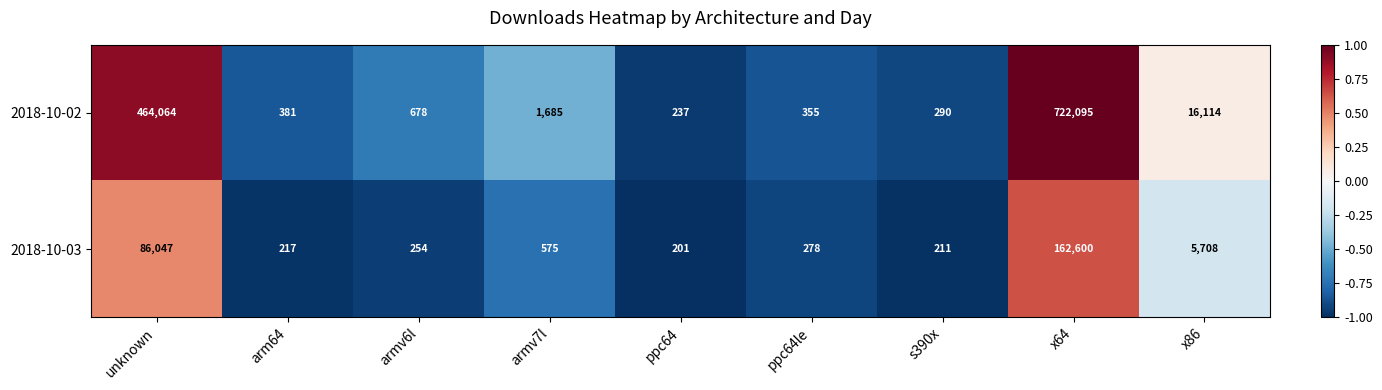

Is it true that 2018-10-02 equals 107 at ppc64?

False